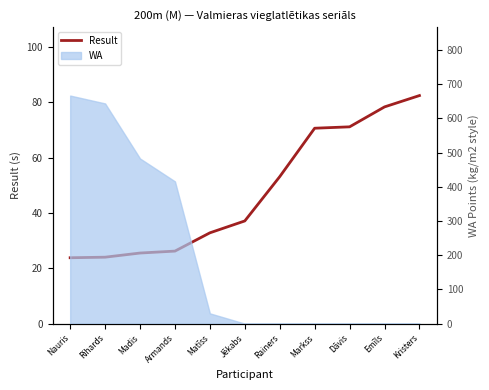

The chart shows a value of 53.1 at Rainers. True or false?

True